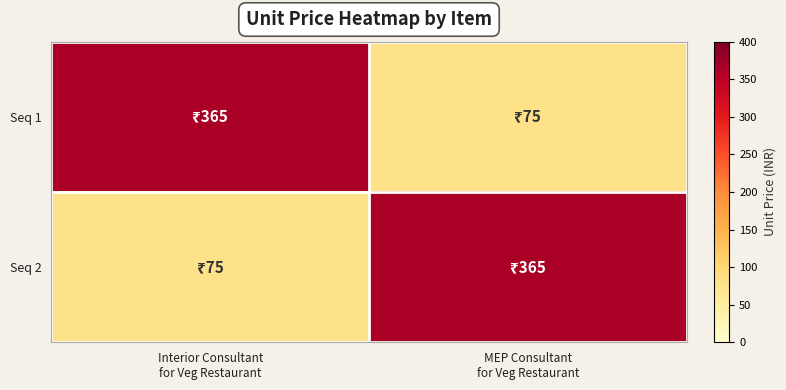

Which series has the widest spread of values?

row_0